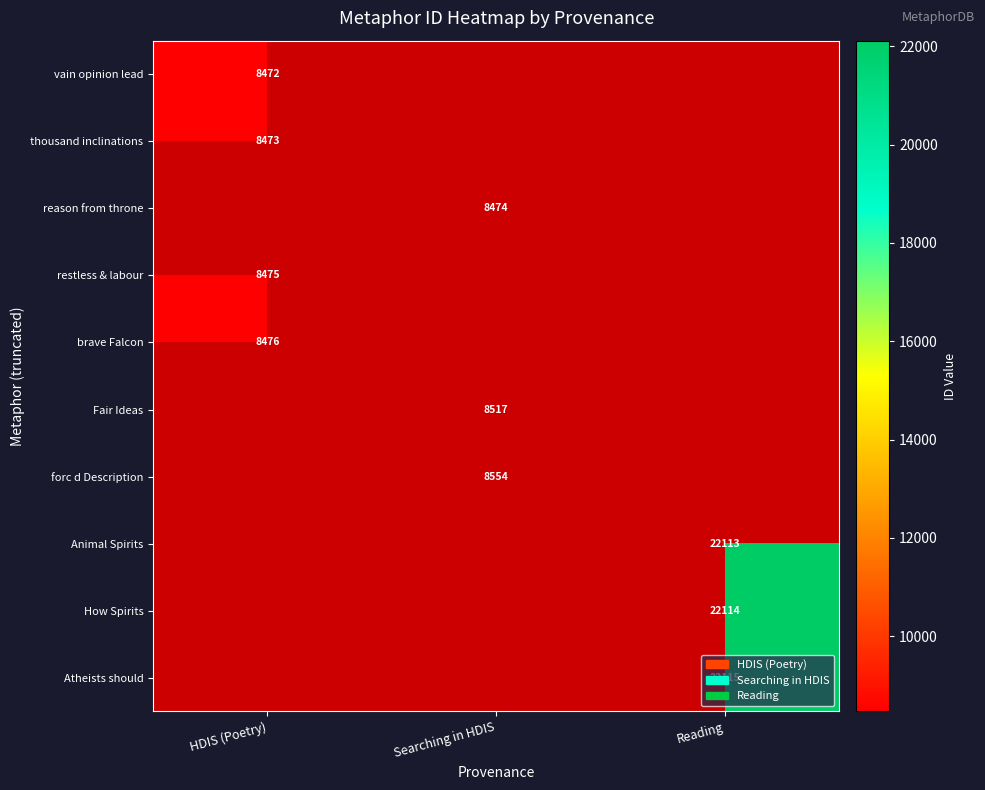

The How Spirits series shows 11628 at Reading. True or false?

False